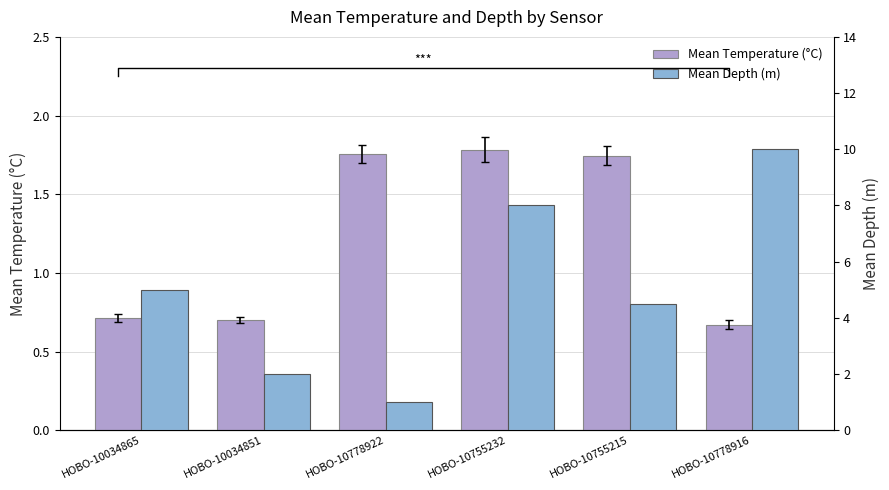

How many bars are there in total?

12